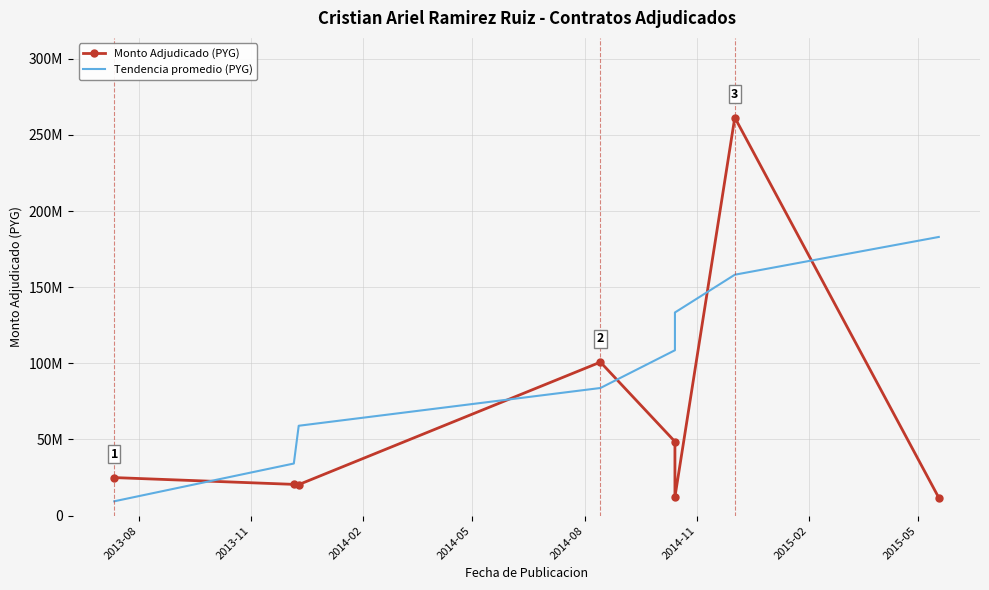

What is the average value of the Tendencia promedio (PYG) series?

96200480.0